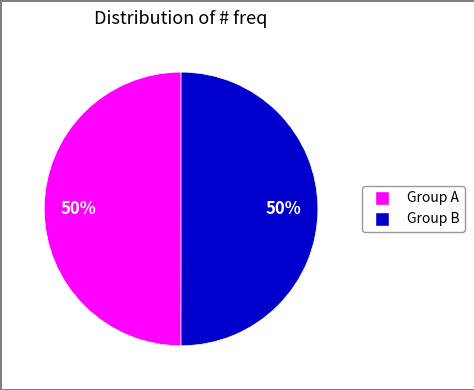

To the nearest percent, what is the average slice percentage?

50%